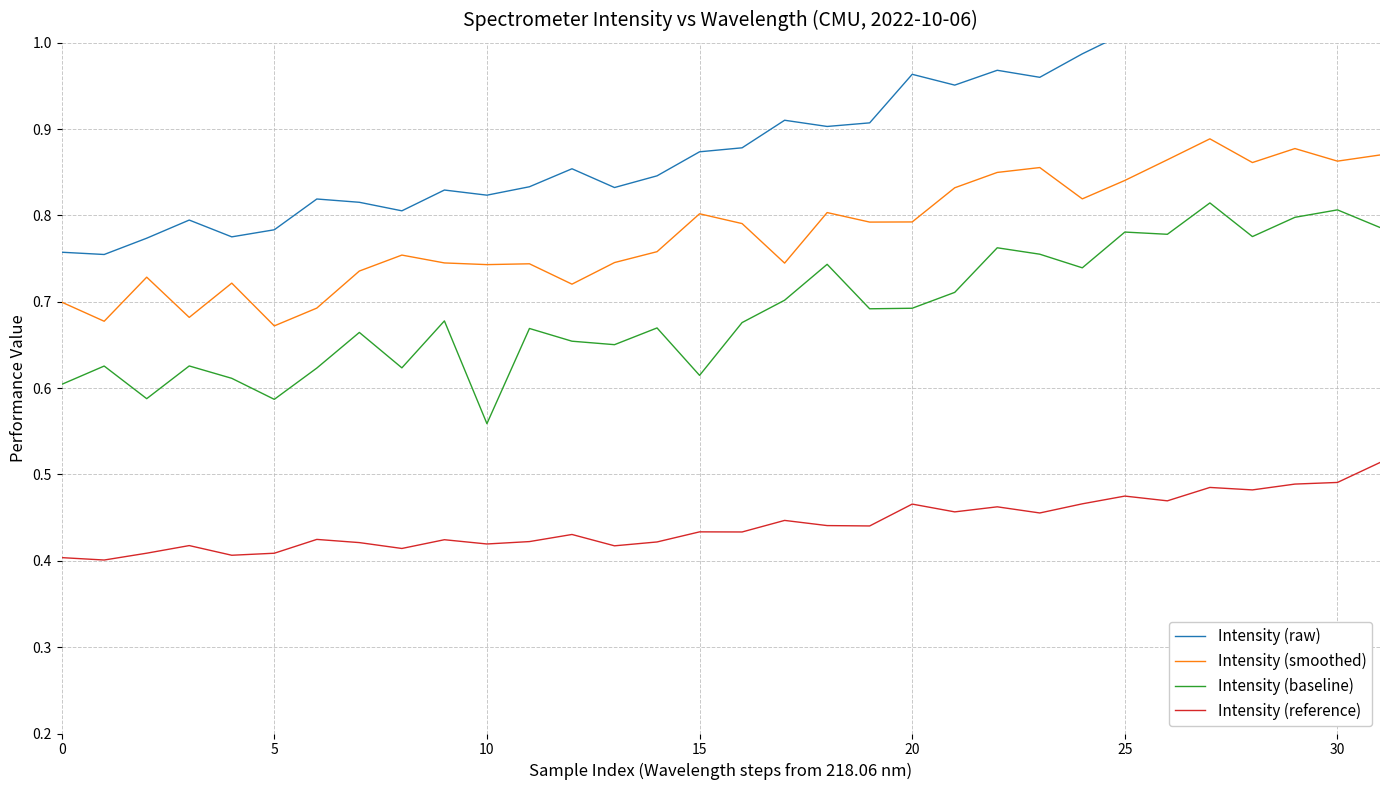

Which series has the largest range (max minus min)?

Intensity (raw)